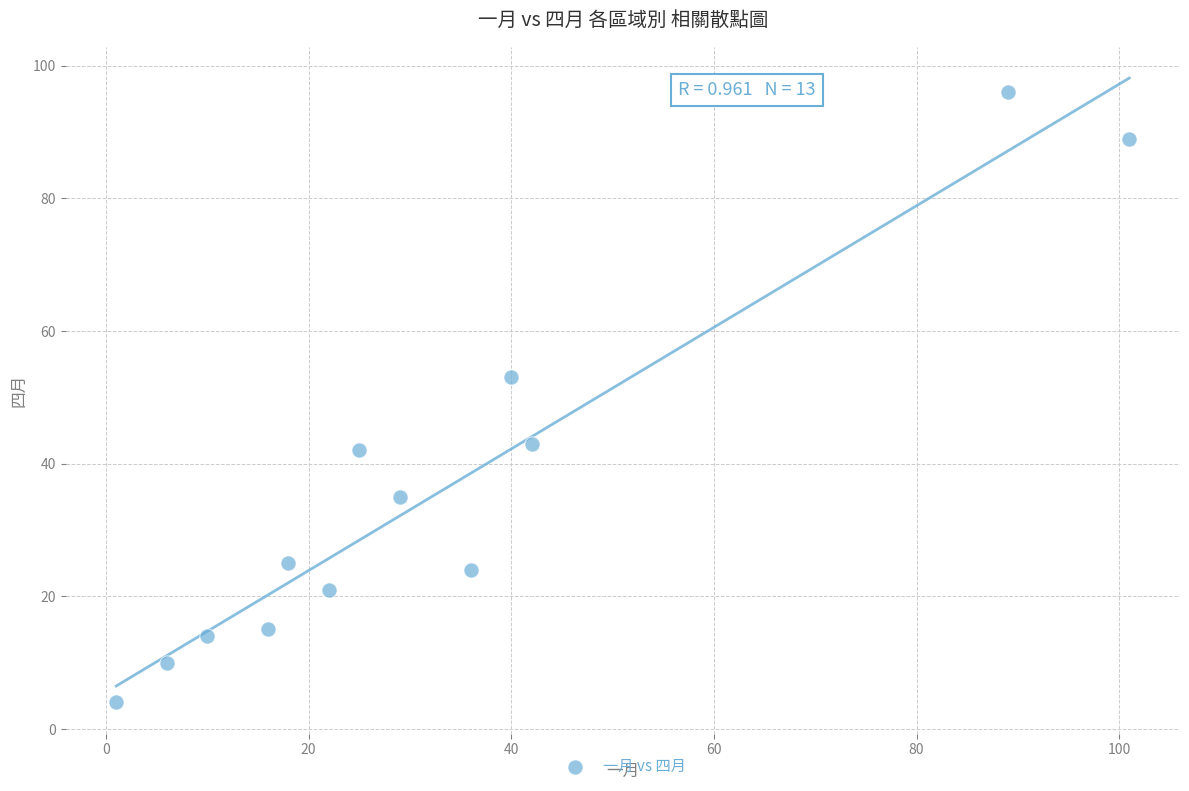

What is the range of Y values (max minus min)?

92